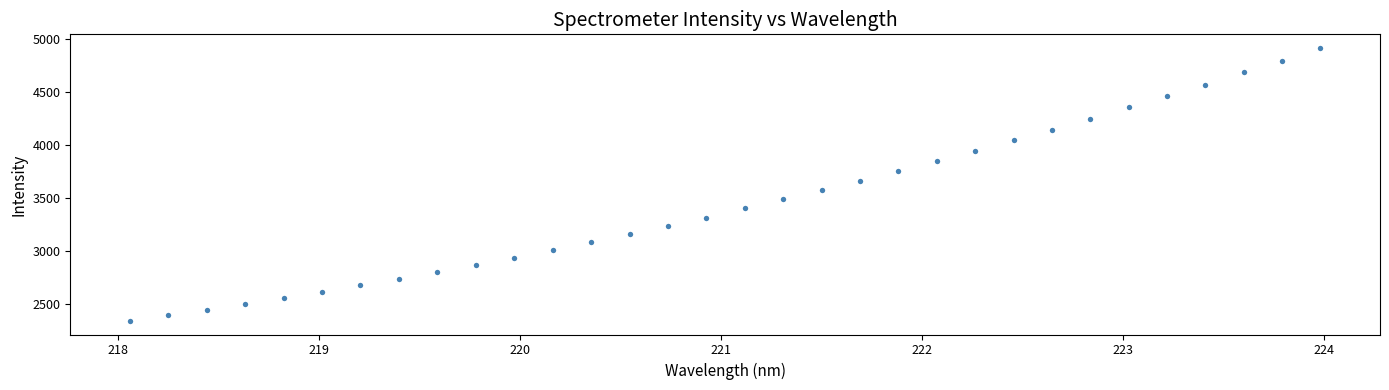

What is the range of X values (max minus min)?

5.9